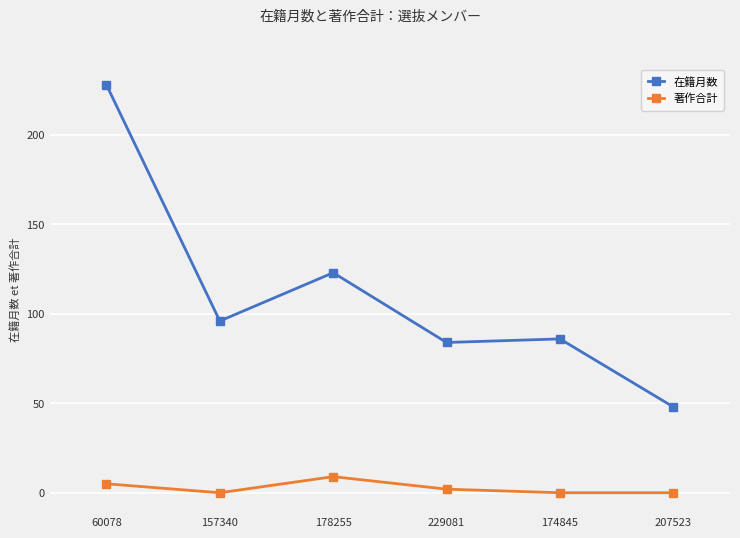

Which series has the largest total across all categories?

在籍月数